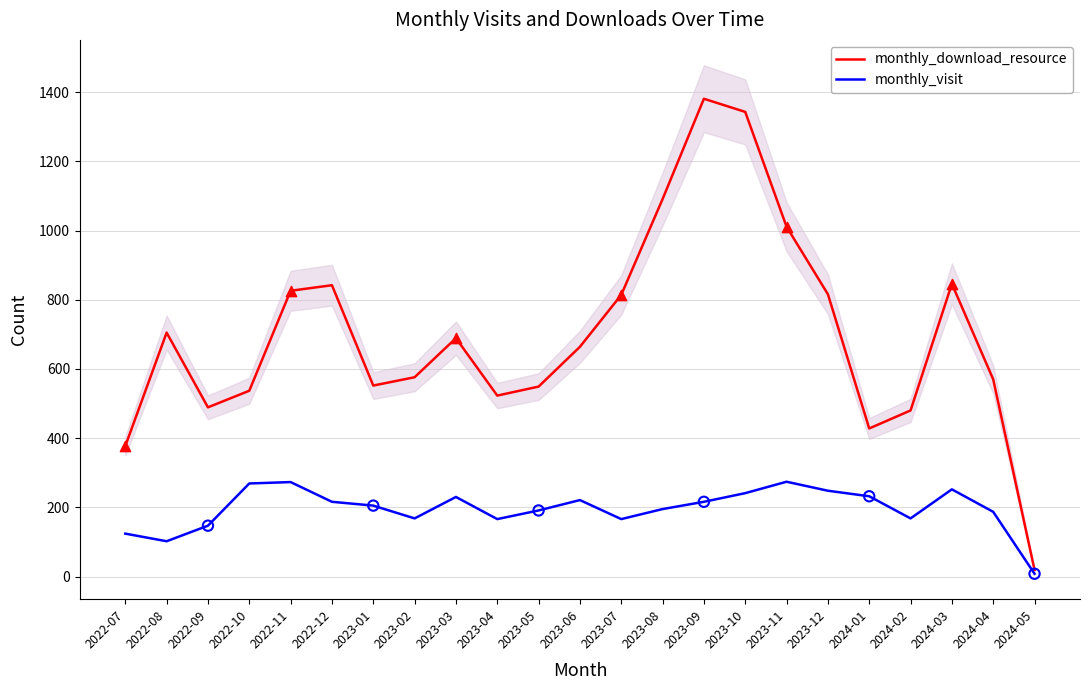

At which category is the sum across all series the highest?

2023-09